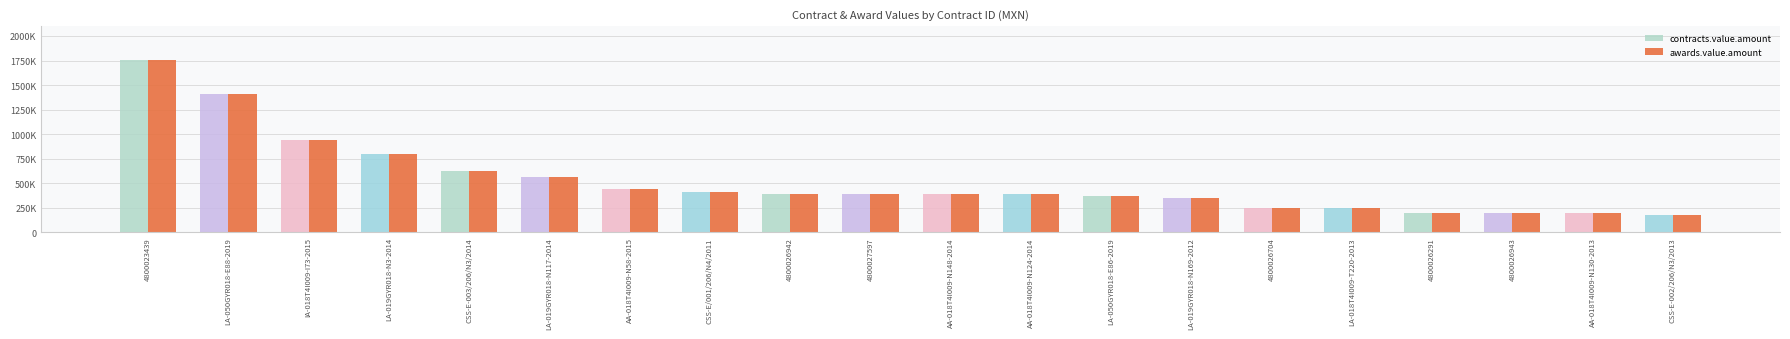

What are all the series names shown in the legend?

contracts.value.amount, awards.value.amount